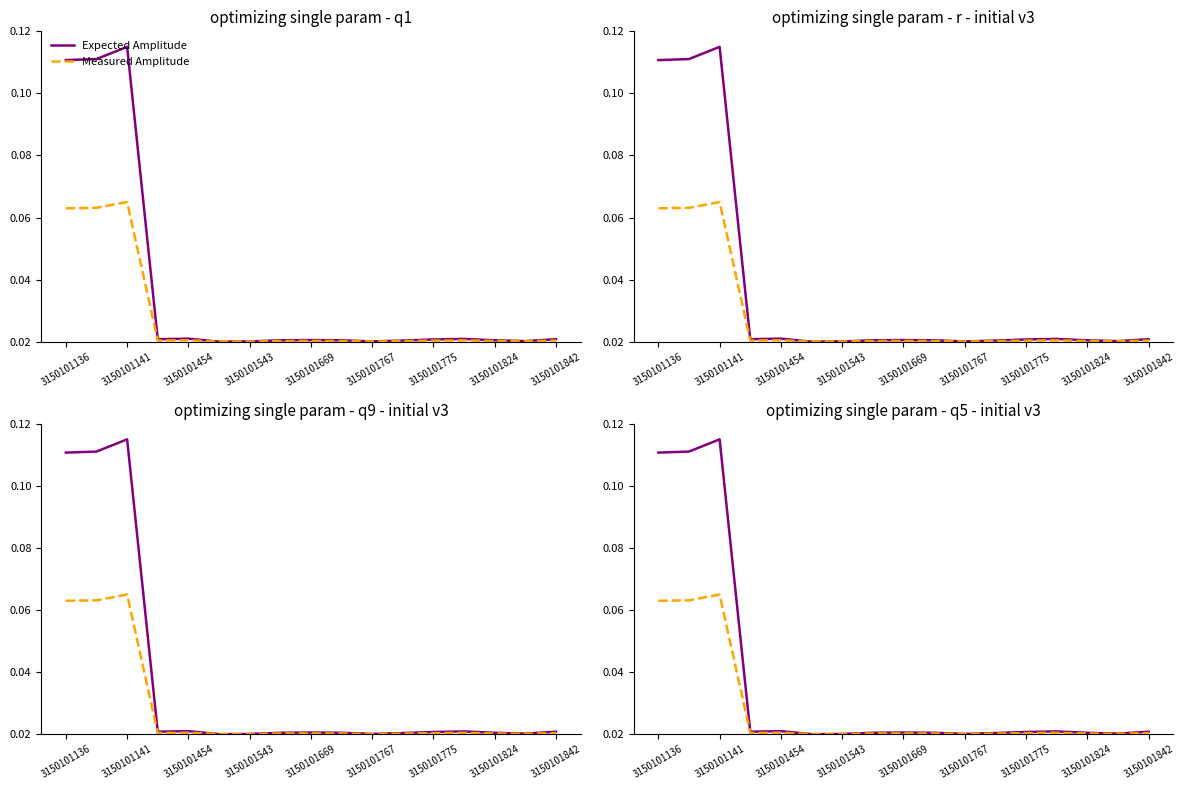

Which series has the largest range (max minus min)?

Expected Amplitude